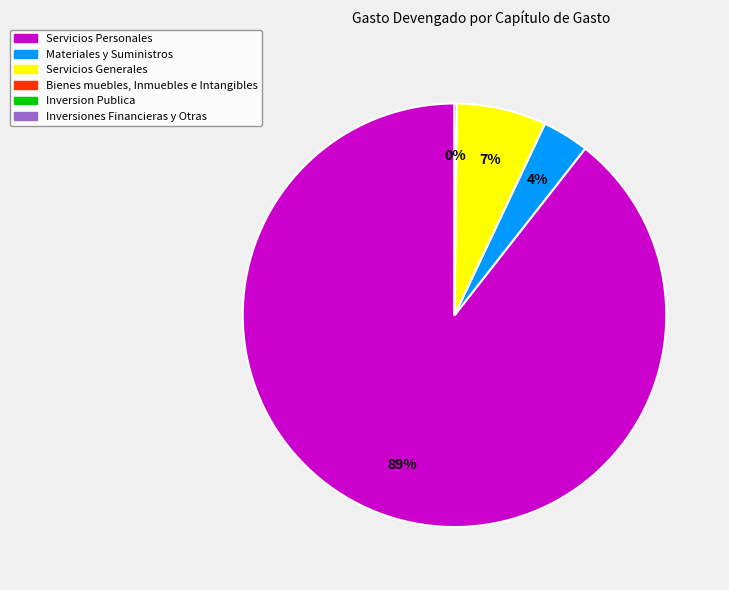

To the nearest percent, what is the difference between the largest and smallest slice percentages?

89%